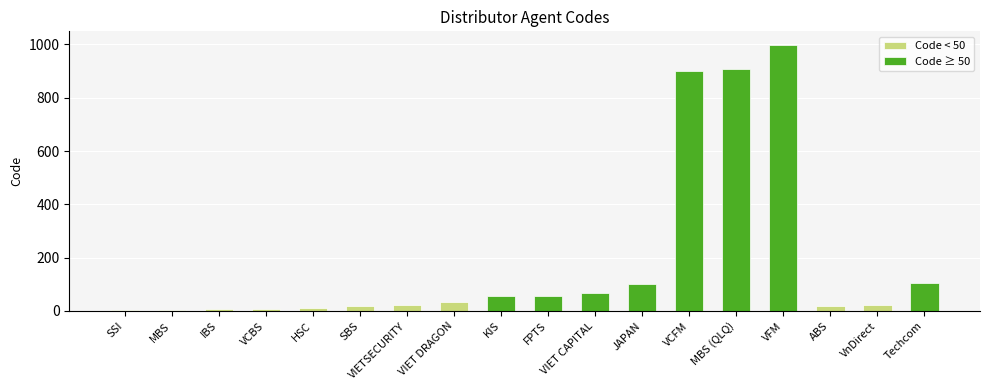

How many data points does each series have?

18